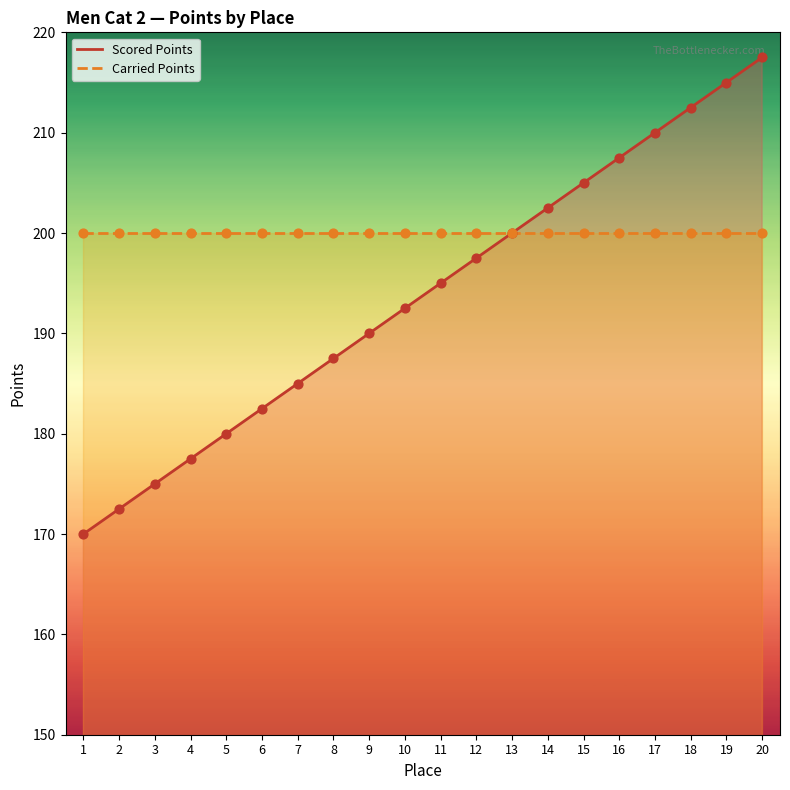

At which category is the sum across all series the highest?

20